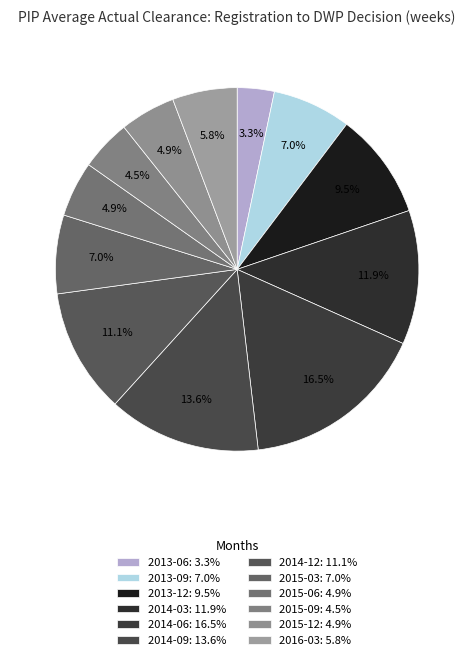

Is it true that 2015-03 is 13% of the pie?

False